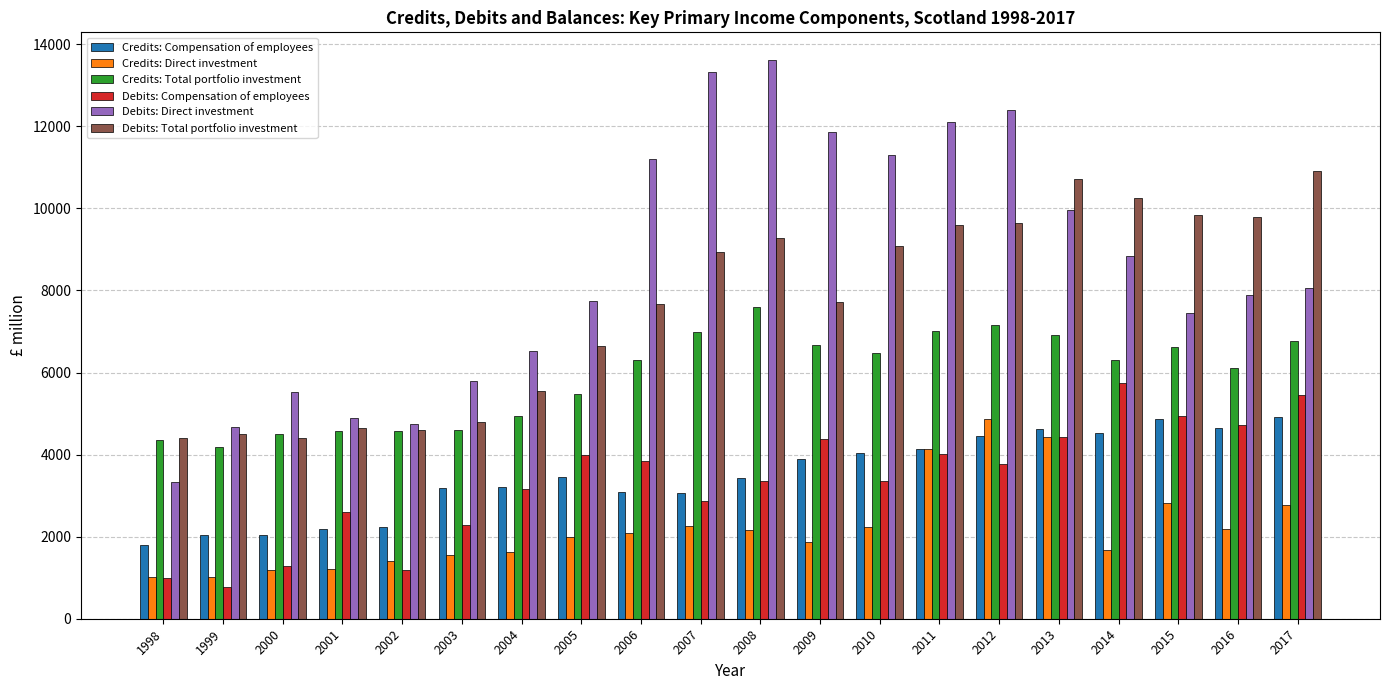

At how many categories does at least one series exceed 2978?

20